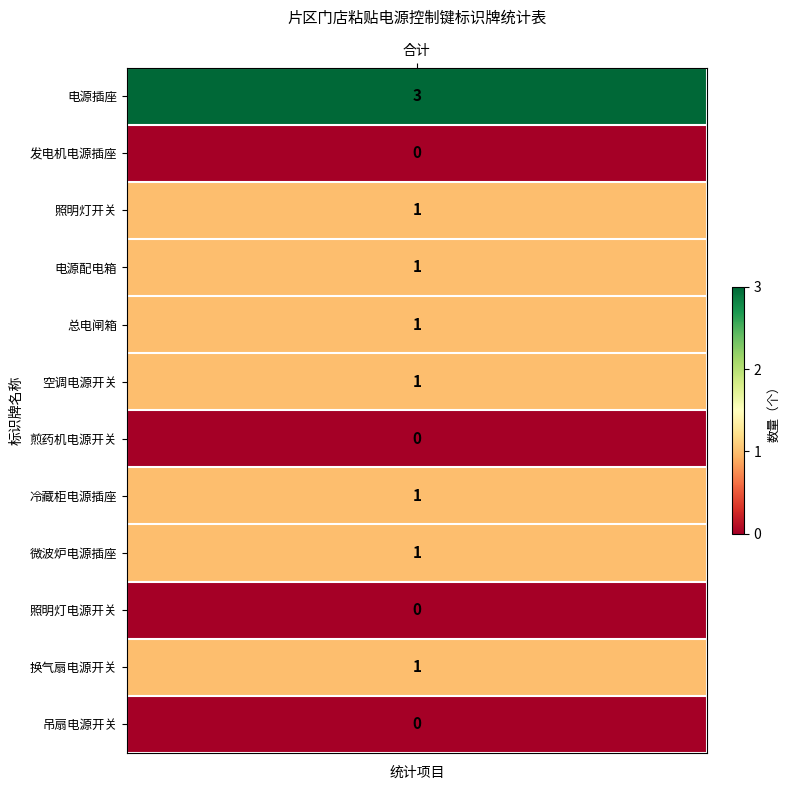

How many values are between 0 and 1?

11